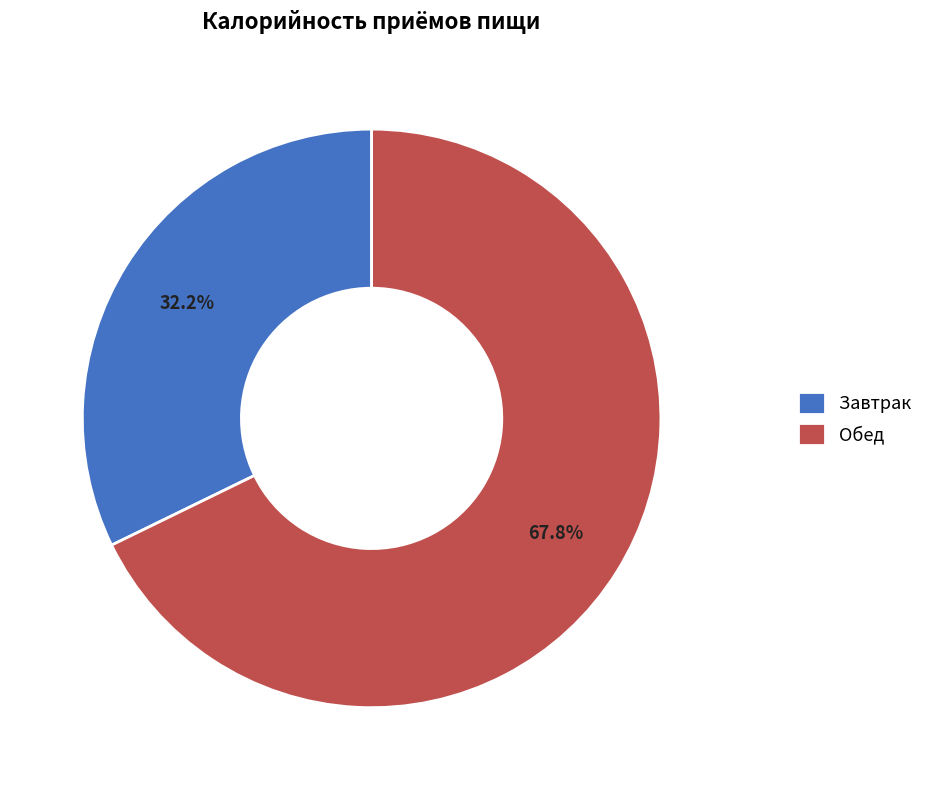

What is the ratio of the value at Завтрак to the value at Обед?

0.5